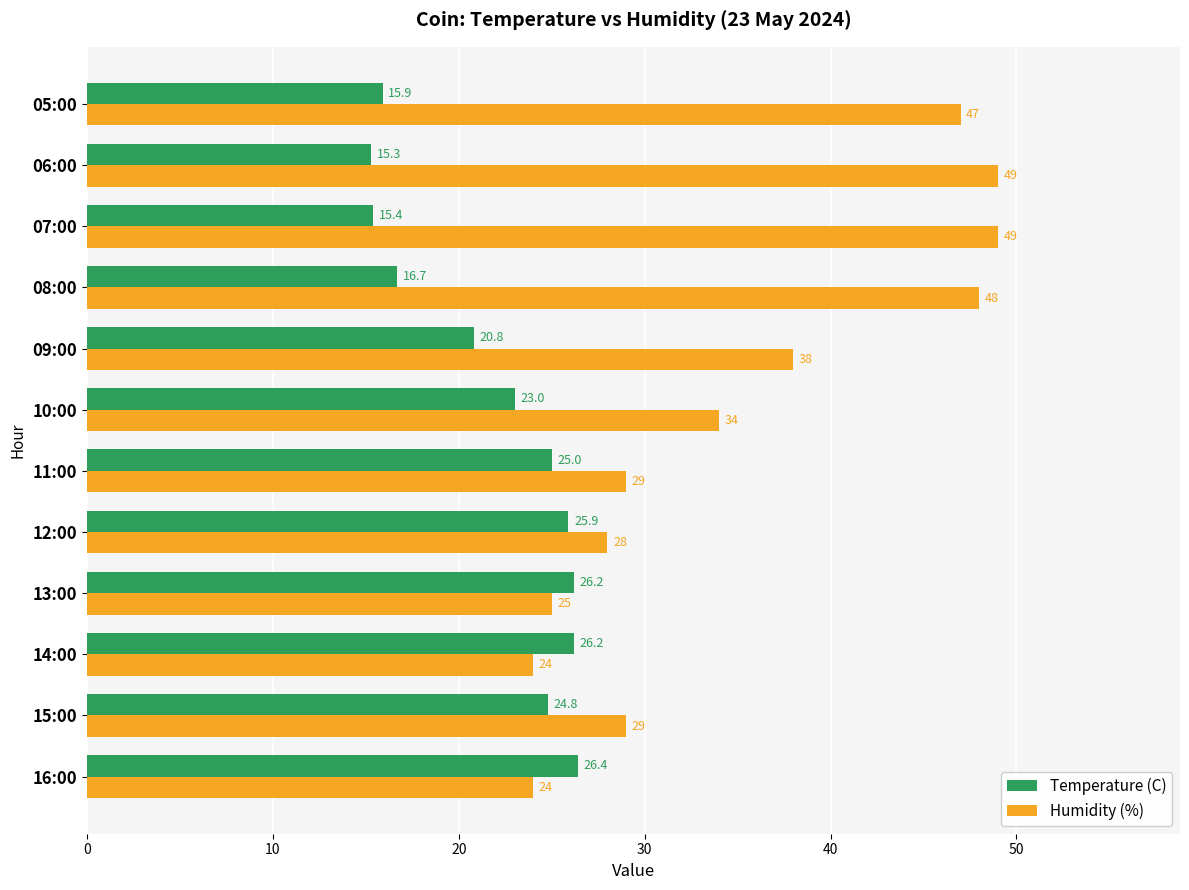

At which category is the sum across all series the highest?

08:00